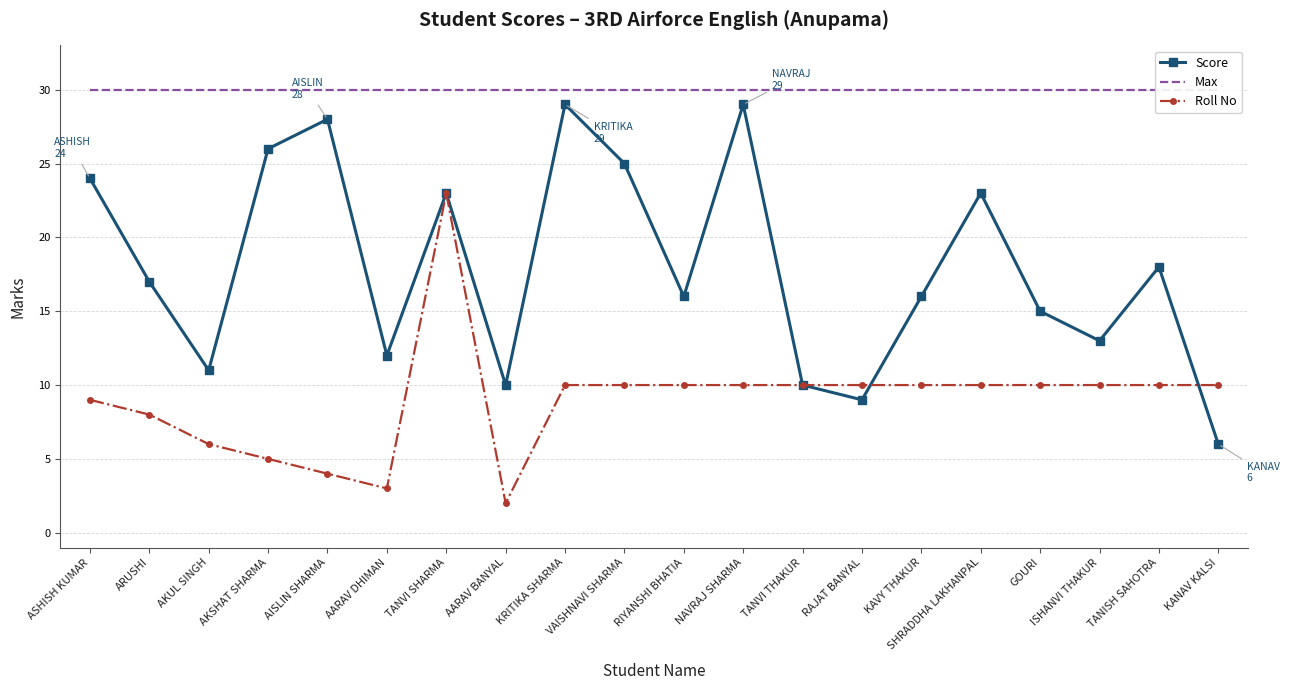

What is the total value across all series at KAVY THAKUR?

56